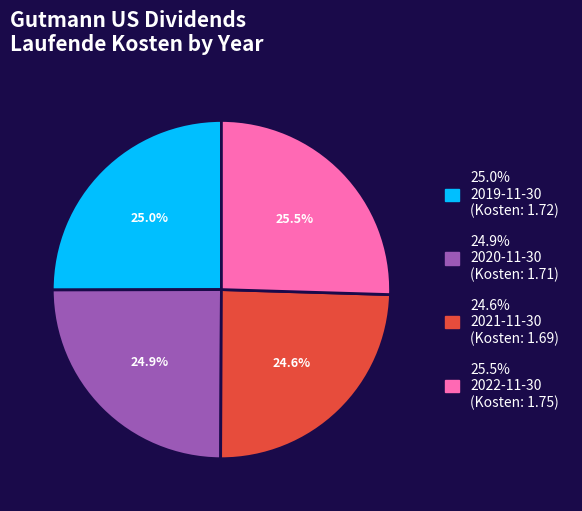

Is there any slice that represents more than half of the pie?

No